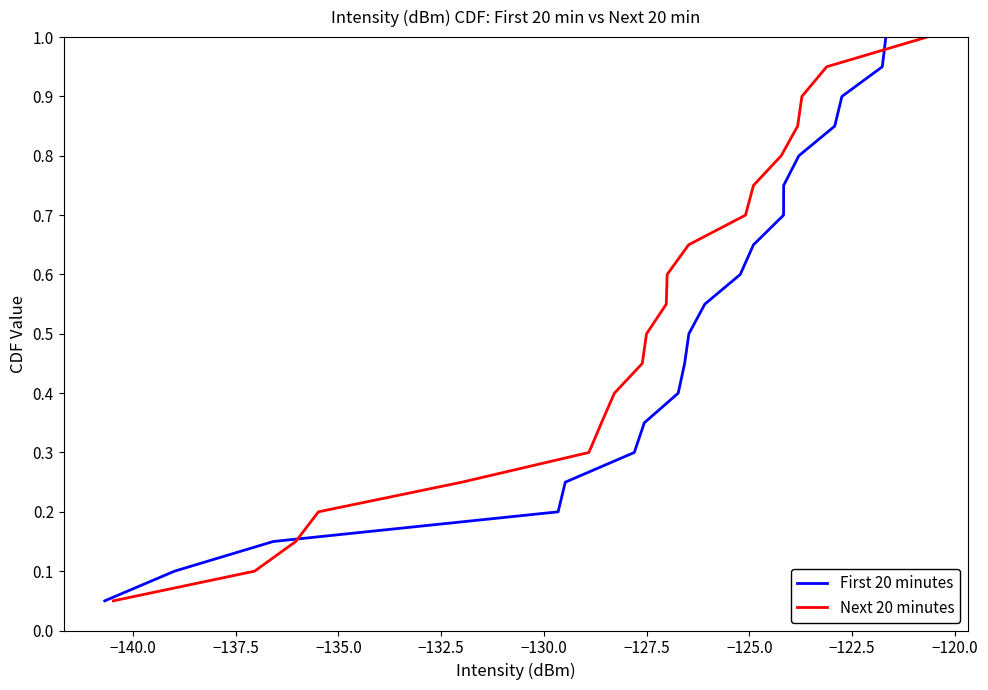

What is the maximum value for First 20 minutes?

1.0